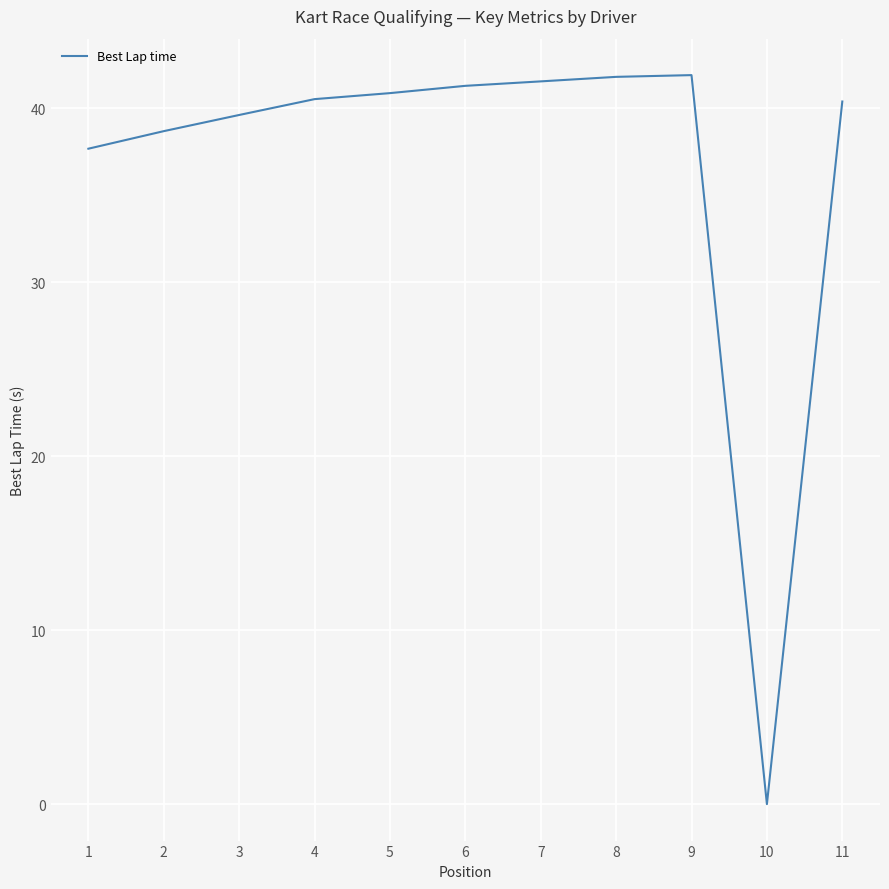

How many values are above zero?

10